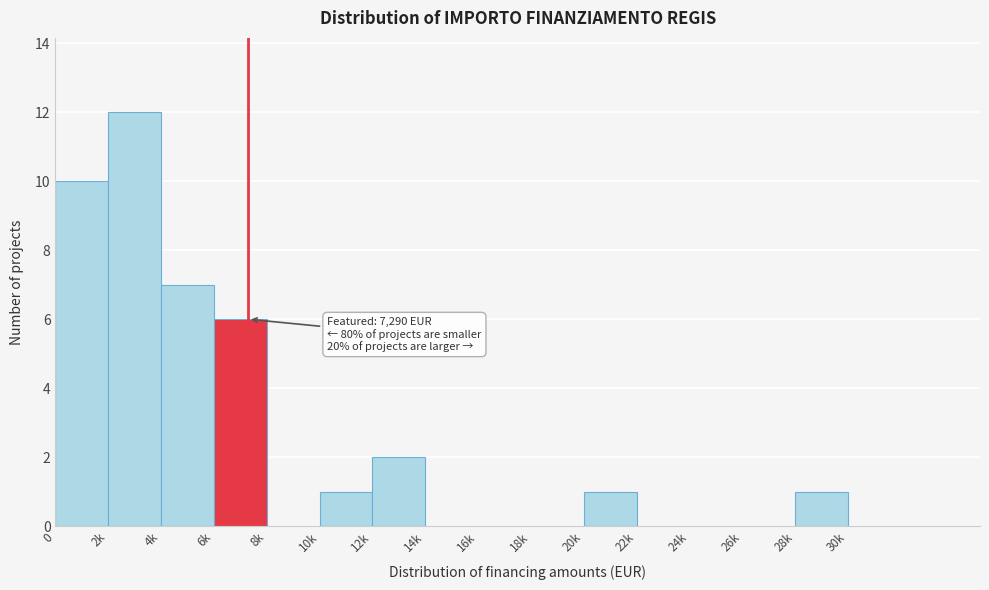

Reading left to right, what are all the values shown in this chart?

0=10	2k=12	4k=7	6k=6	8k=0	10k=1	12k=2	14k=0	16k=0	18k=0	20k=1	22k=0	24k=0	26k=0	28k=1	30k=0